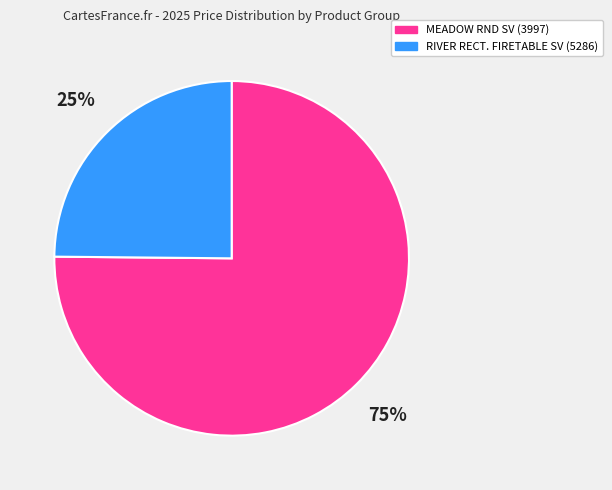

Is the sum of MEADOW RND SV (3997) and RIVER RECT. FIRETABLE SV (5286) greater than half?

Yes